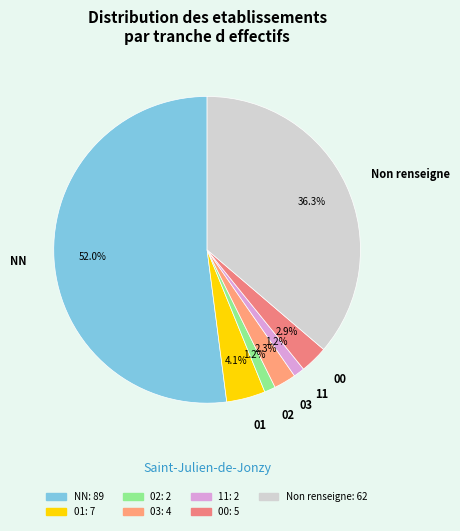

What is the largest slice in the pie chart?

NN